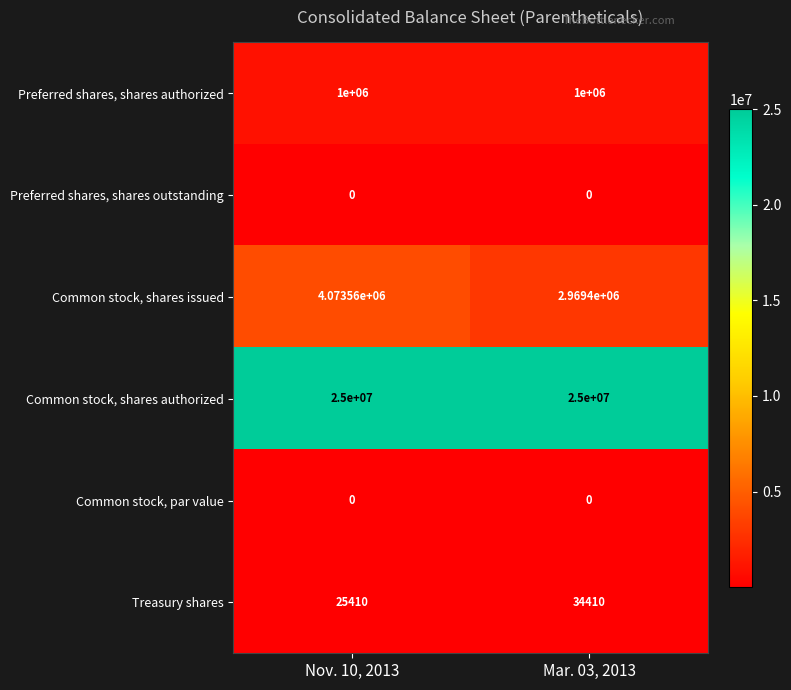

What is the difference between the Treasury shares values at Nov. 10, 2013 and Mar. 03, 2013?

9000